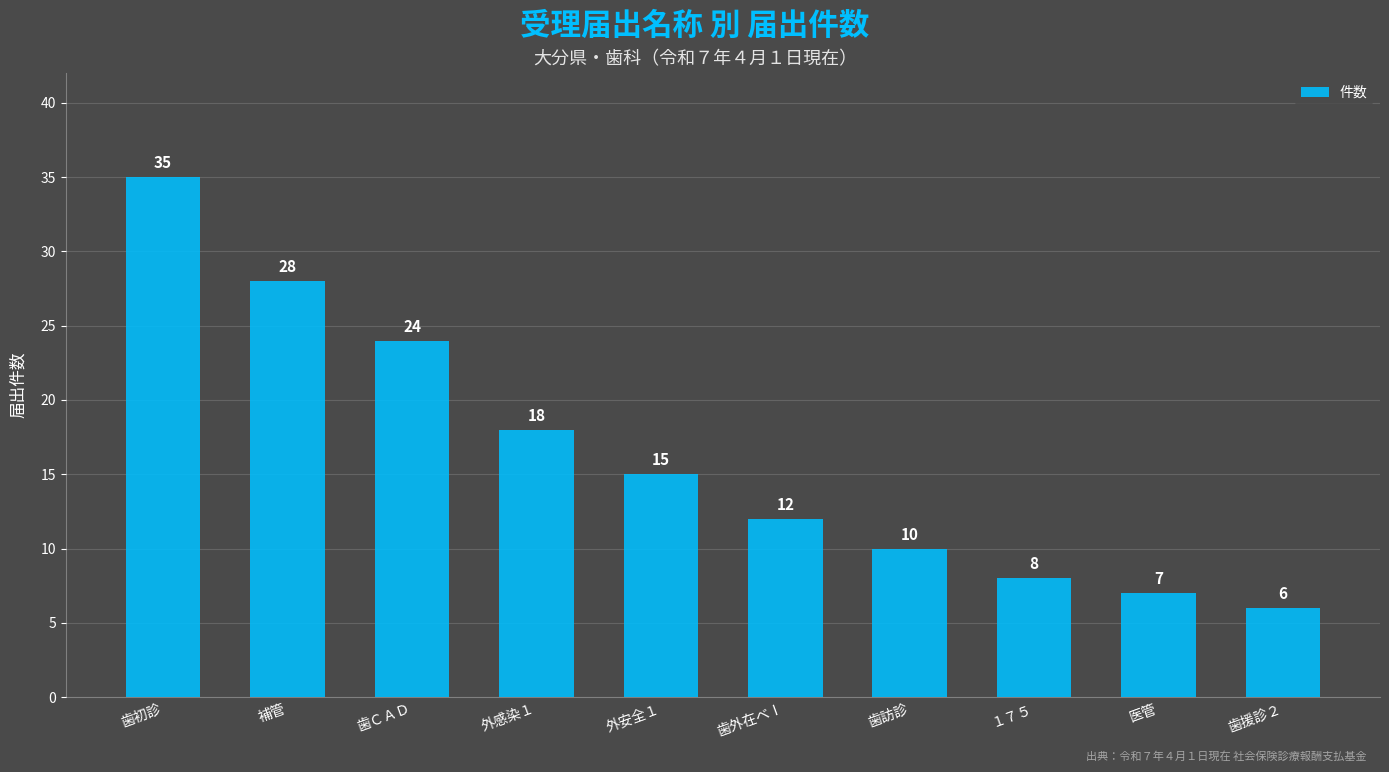

Is it true that the value at 歯ＣＡＤ is 16?

False